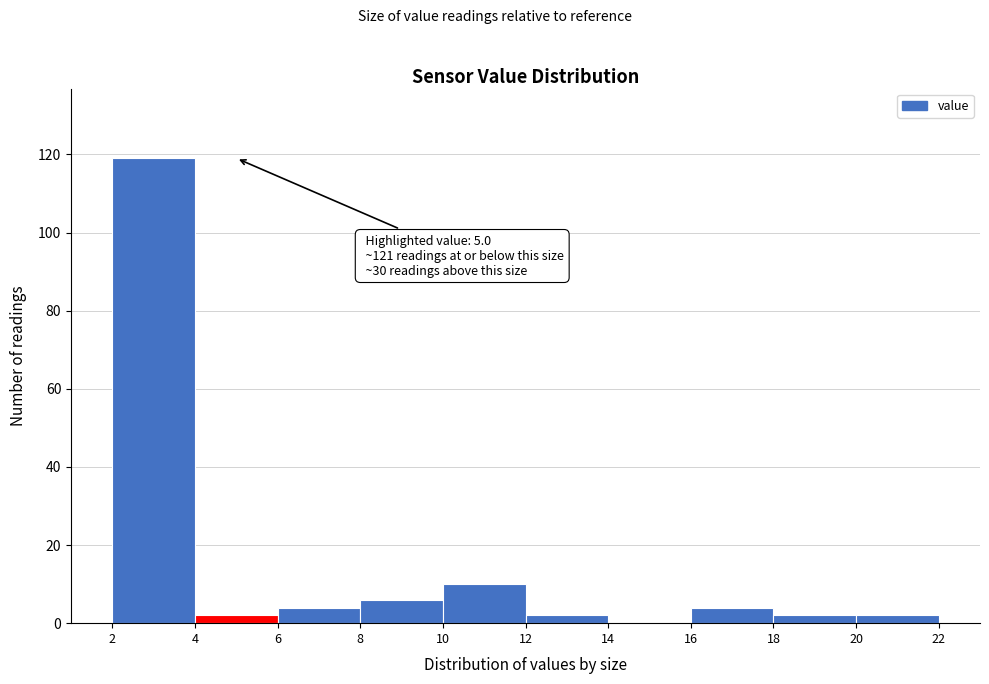

Which range on the x-axis has the tallest bar?

2 to 4